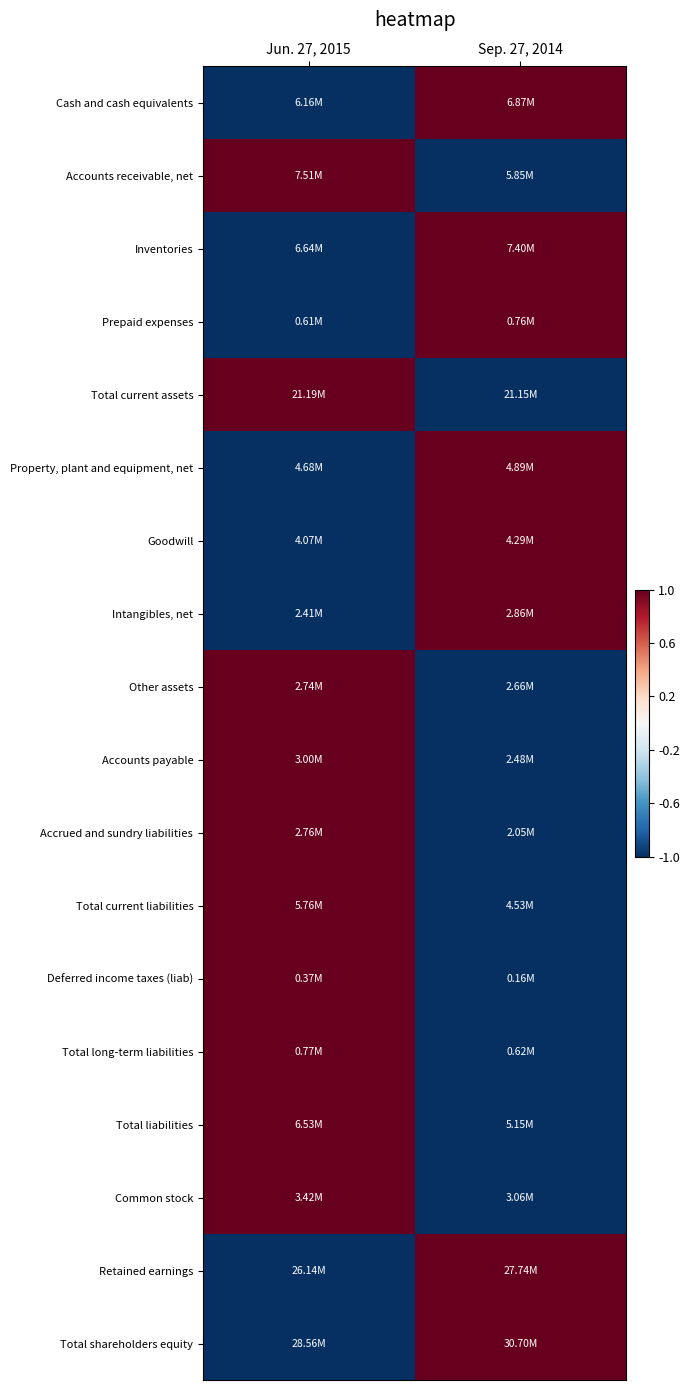

Reading right to left, list all the values displayed in this chart.

Cash and cash equivalents: Sep. 27, 2014=1.0	Jun. 27, 2015=-1.0
Accounts receivable, net: Sep. 27, 2014=-1.0	Jun. 27, 2015=1.0
Inventories: Sep. 27, 2014=1.0	Jun. 27, 2015=-1.0
Prepaid expenses: Sep. 27, 2014=1.0	Jun. 27, 2015=-1.0
Total current assets: Sep. 27, 2014=-1.0	Jun. 27, 2015=1.0
Property, plant and equipment, net: Sep. 27, 2014=1.0	Jun. 27, 2015=-1.0
Goodwill: Sep. 27, 2014=1.0	Jun. 27, 2015=-1.0
Intangibles, net: Sep. 27, 2014=1.0	Jun. 27, 2015=-1.0
Other assets: Sep. 27, 2014=-1.0	Jun. 27, 2015=1.0
Accounts payable: Sep. 27, 2014=-1.0	Jun. 27, 2015=1.0
Accrued and sundry liabilities: Sep. 27, 2014=-1.0	Jun. 27, 2015=1.0
Total current liabilities: Sep. 27, 2014=-1.0	Jun. 27, 2015=1.0
Deferred income taxes (liab): Sep. 27, 2014=-1.0	Jun. 27, 2015=1.0
Total long-term liabilities: Sep. 27, 2014=-1.0	Jun. 27, 2015=1.0
Total liabilities: Sep. 27, 2014=-1.0	Jun. 27, 2015=1.0
Common stock: Sep. 27, 2014=-1.0	Jun. 27, 2015=1.0
Retained earnings: Sep. 27, 2014=1.0	Jun. 27, 2015=-1.0
Total shareholders equity: Sep. 27, 2014=1.0	Jun. 27, 2015=-1.0